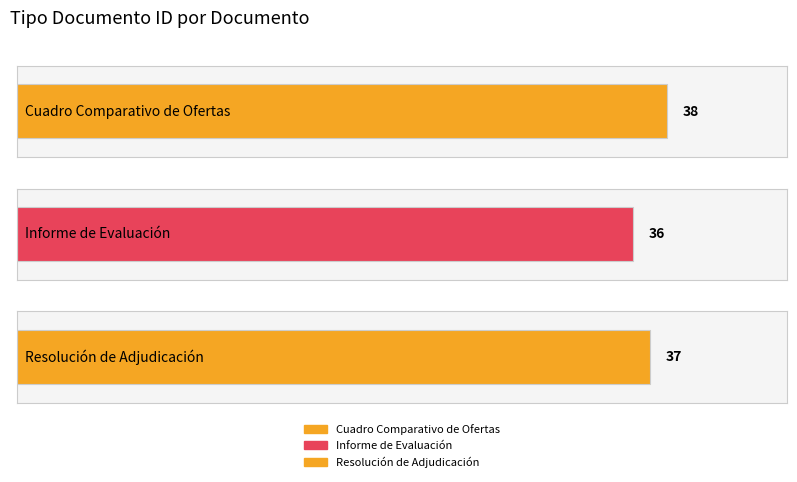

Count the number of values greater than 37.

1